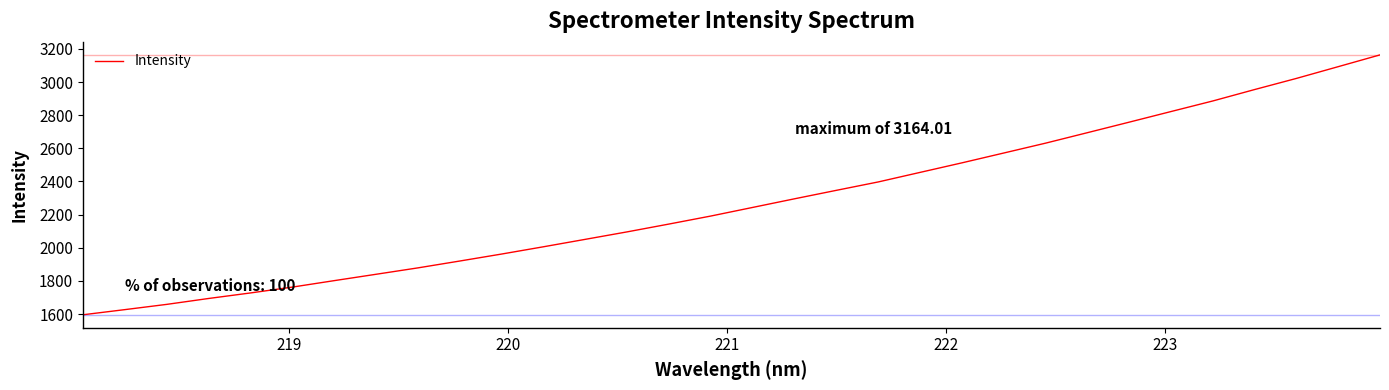

What is the difference between the maximum and minimum values?

1568.5